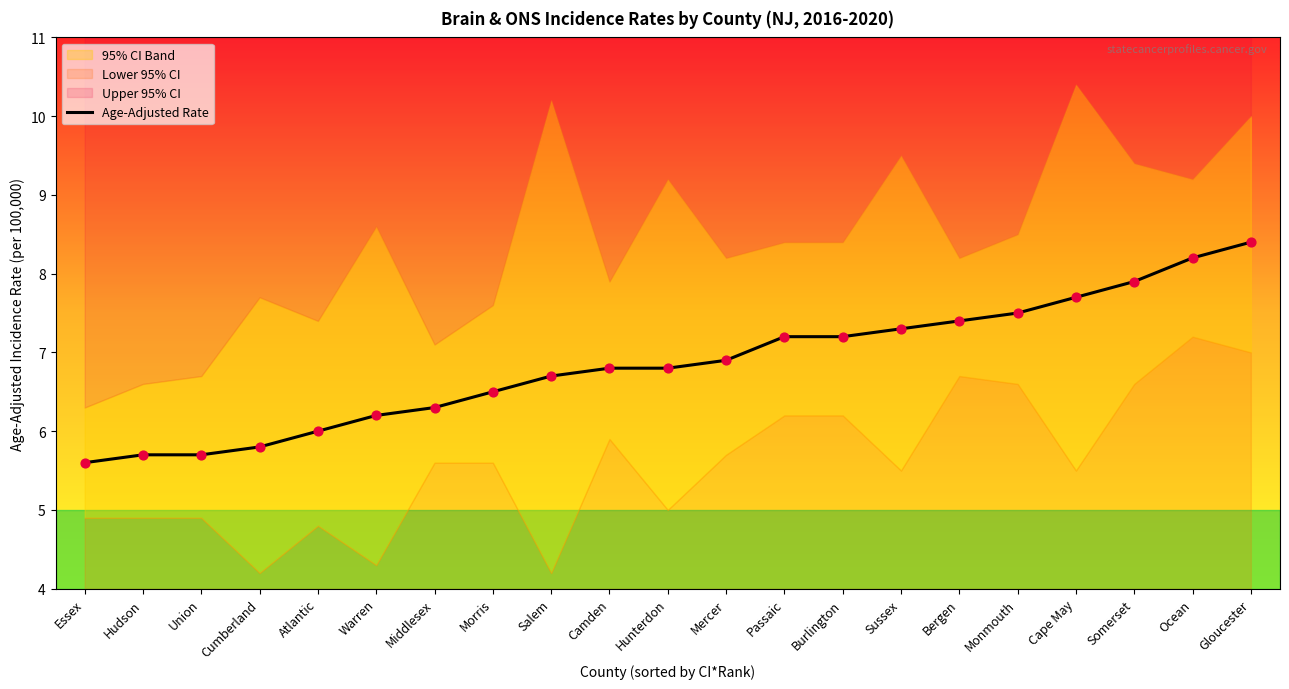

Which has a higher value, Gloucester or Atlantic?

Gloucester